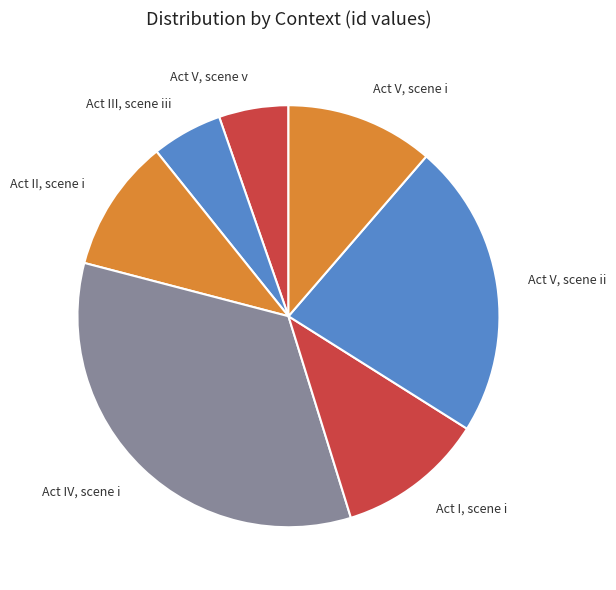

Which category has the biggest portion of the pie?

Act IV, scene i